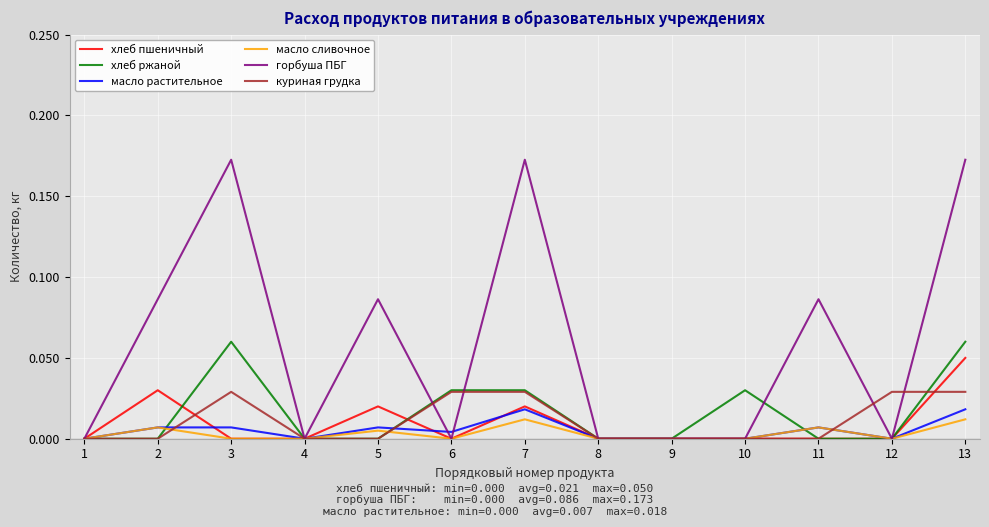

Which series has the largest total across all categories?

горбуша ПБГ